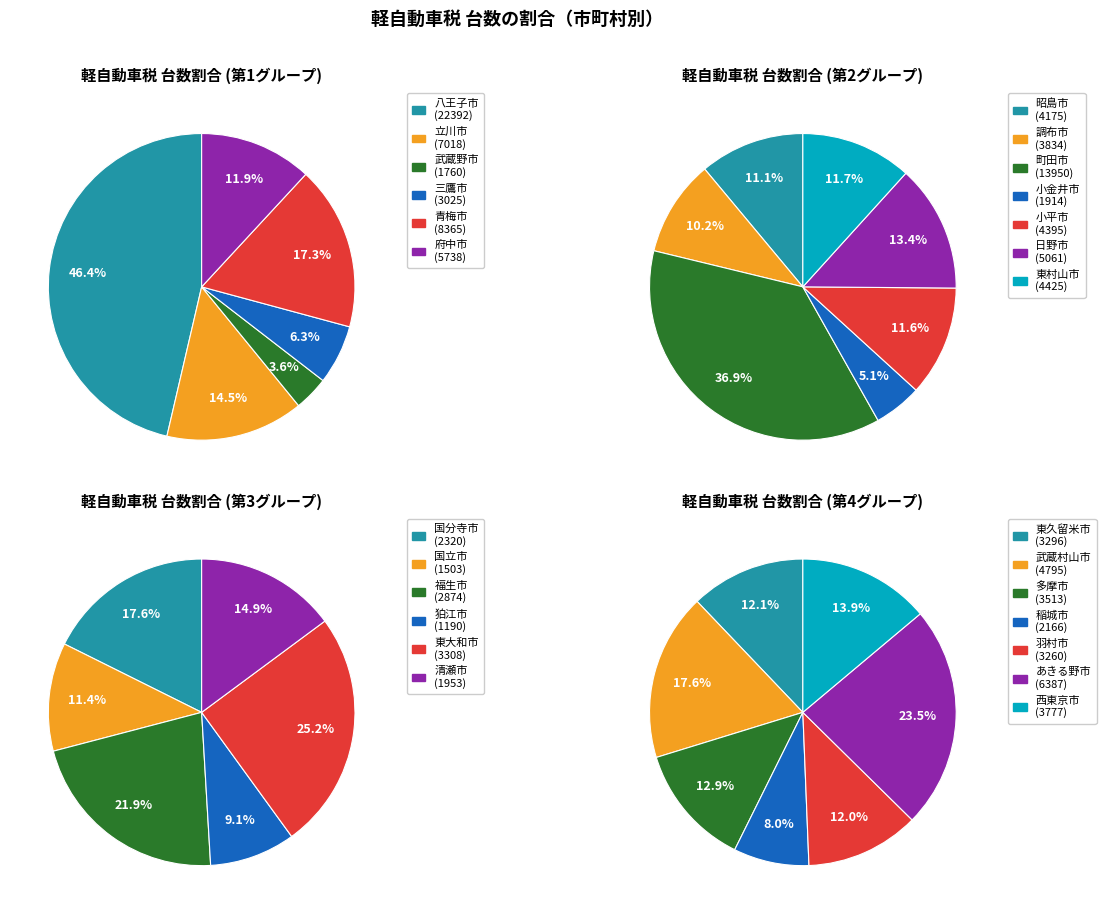

How much of the chart is everything except 国分寺市?

98.2%